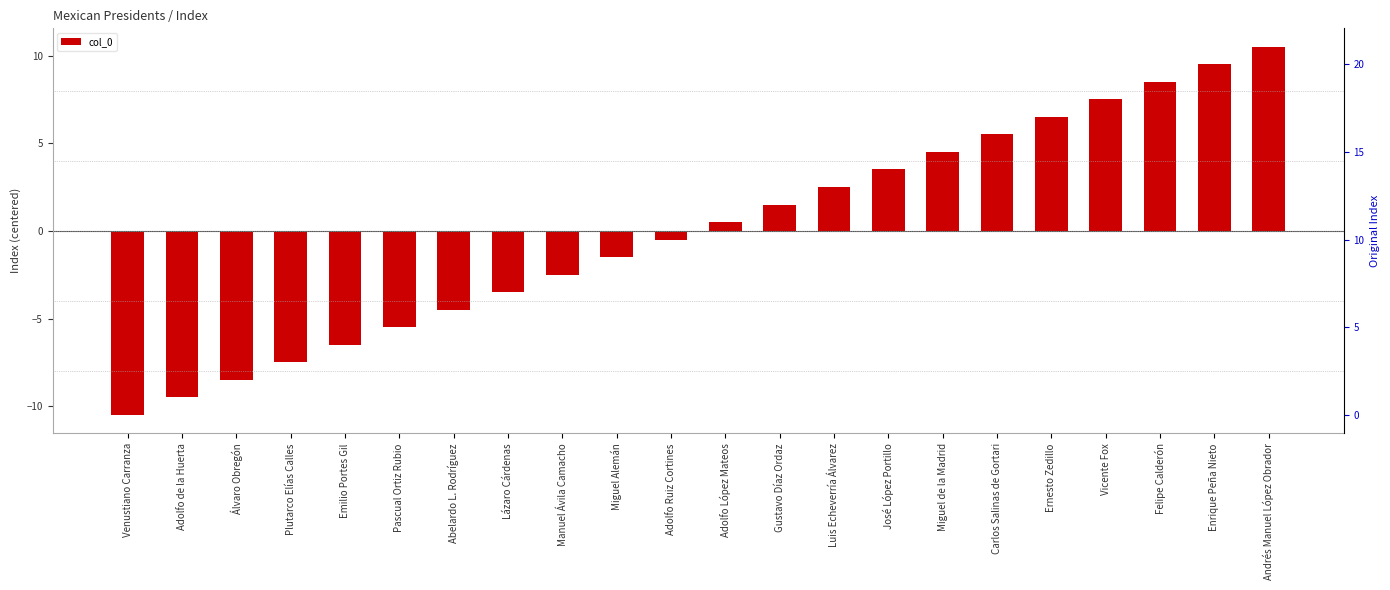

Does the chart contain any negative values?

Yes